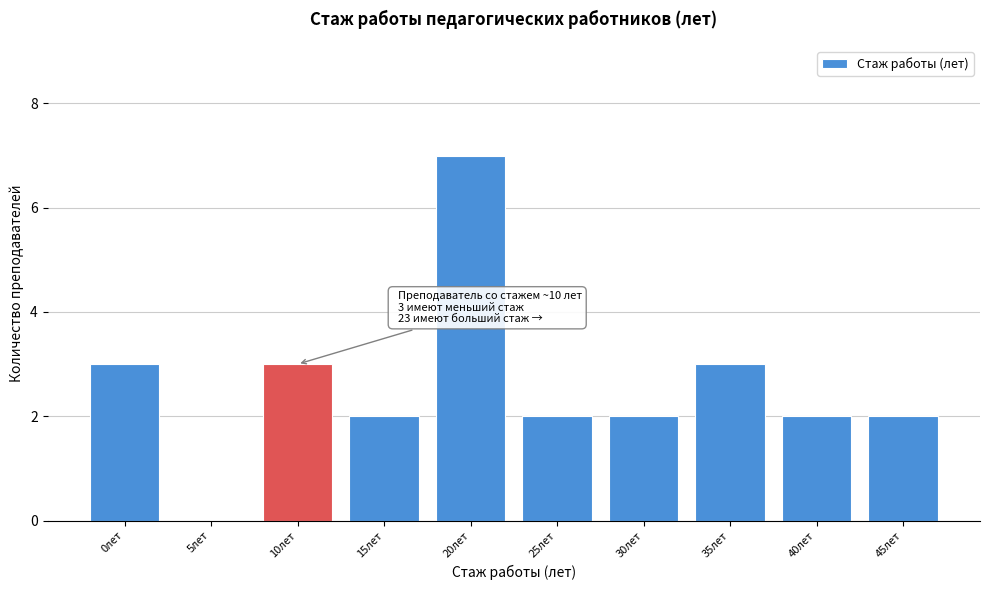

Reading left to right, extract all data points from this chart.

0лет=3	5лет=0	10лет=3	15лет=2	20лет=7	25лет=2	30лет=2	35лет=3	40лет=2	45лет=2